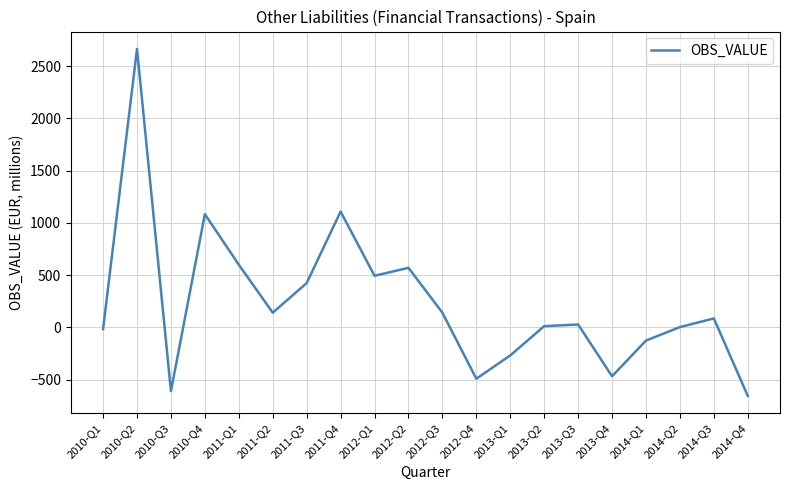

The value at 2010-Q2 is 758. True or false?

False